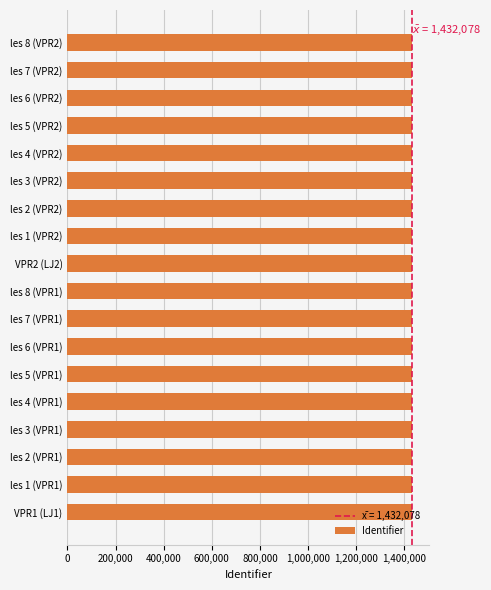

Approximately how many times larger is the value at les 4 (VPR1) compared to les 3 (VPR2)?

1.0